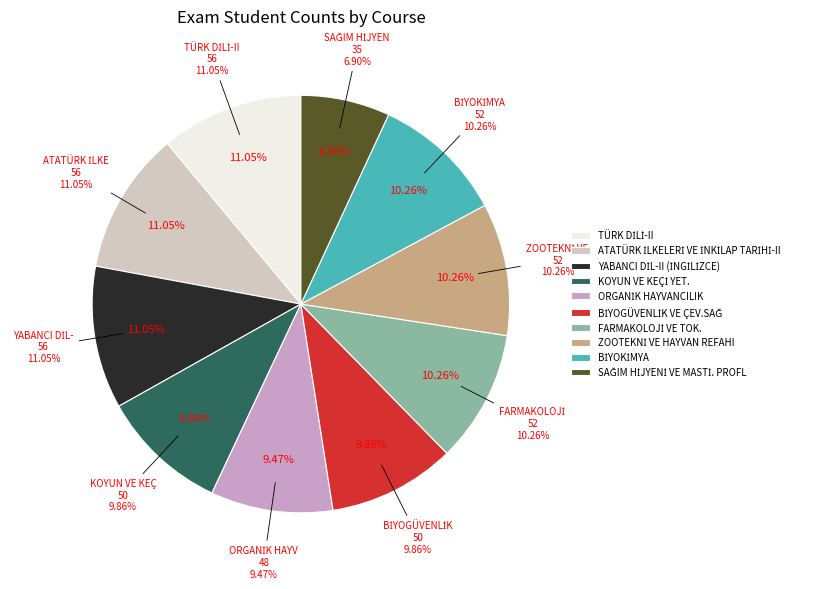

What percentage is the FARMAKOLOJİ VE TOK. slice, to the nearest percent?

10%